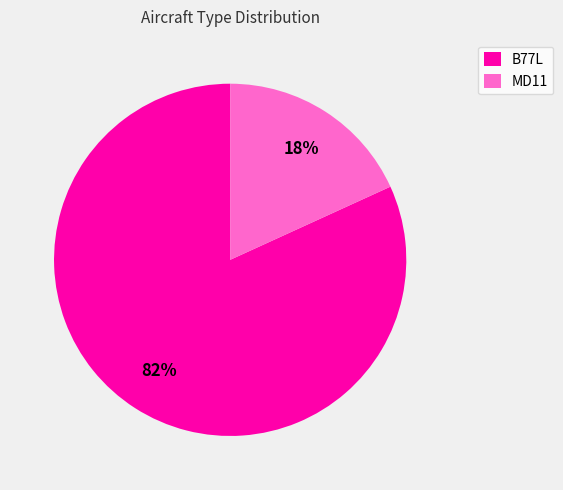

Which category has the biggest portion of the pie?

B77L